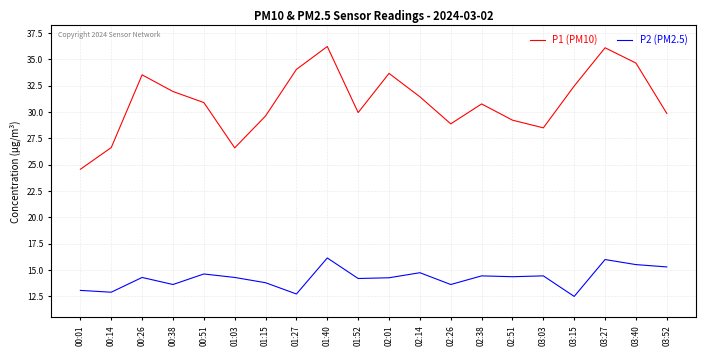

What are all the series names shown in the legend?

P1 (PM10), P2 (PM2.5)